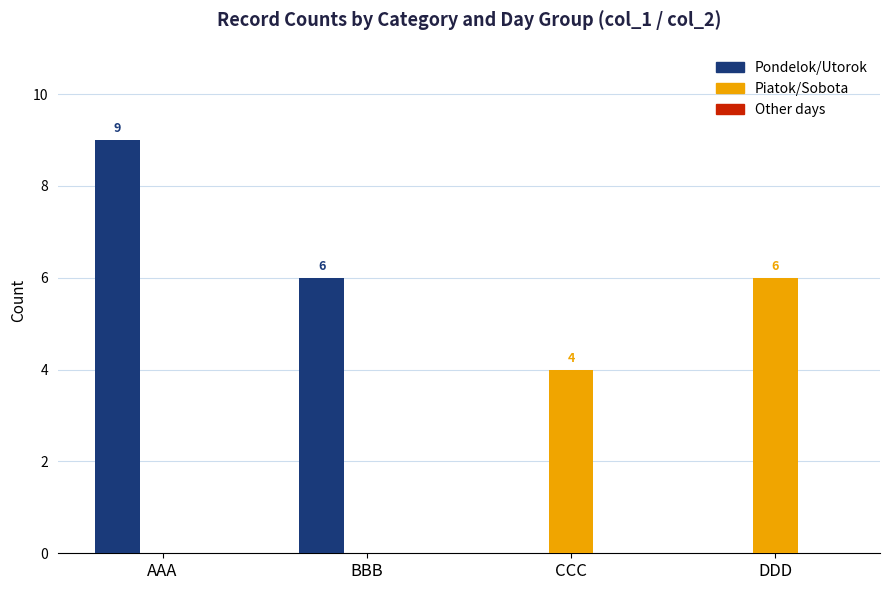

The value of Pondelok/Utorok at CCC is -4. True or false?

False